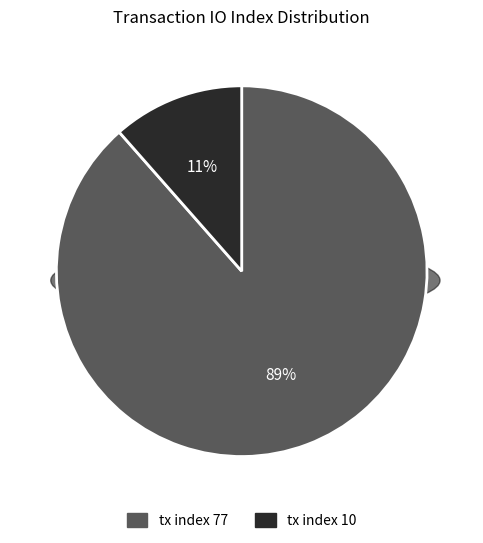

Which slice is the smallest?

tx index 10